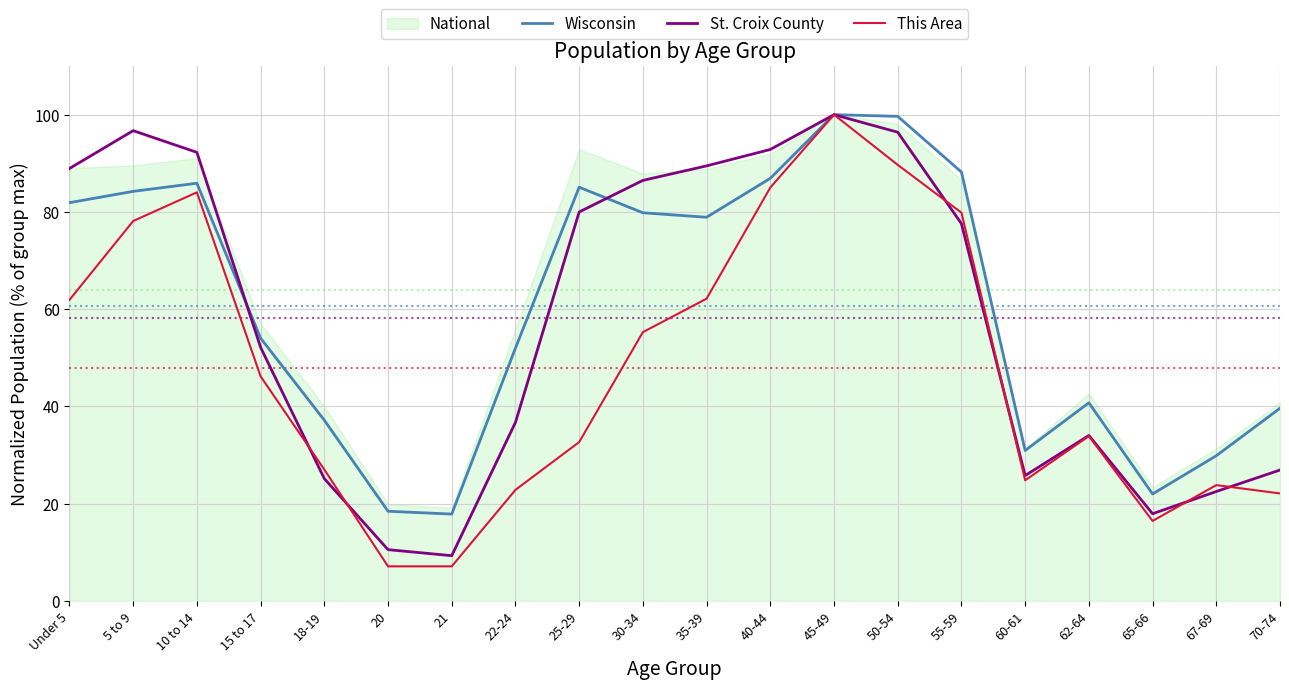

Is this an area chart (filled region under the line)?

No